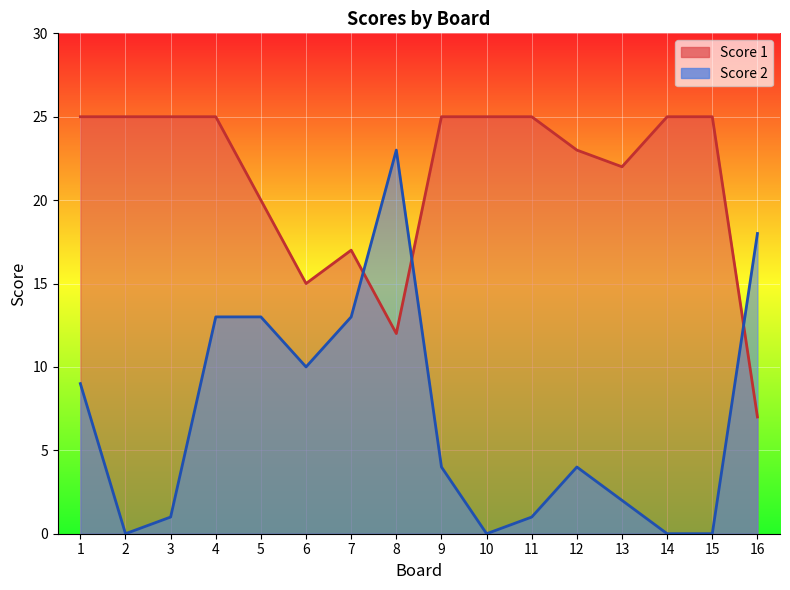

Which category has the lowest value in the Score 2 series?

2